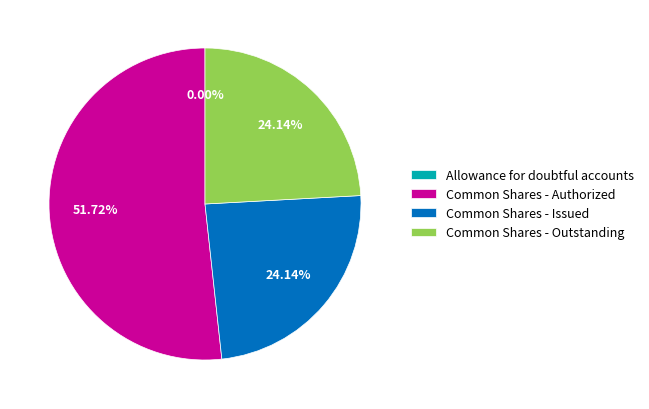

The Common Shares - Issued slice represents 11% of the pie. True or false?

False